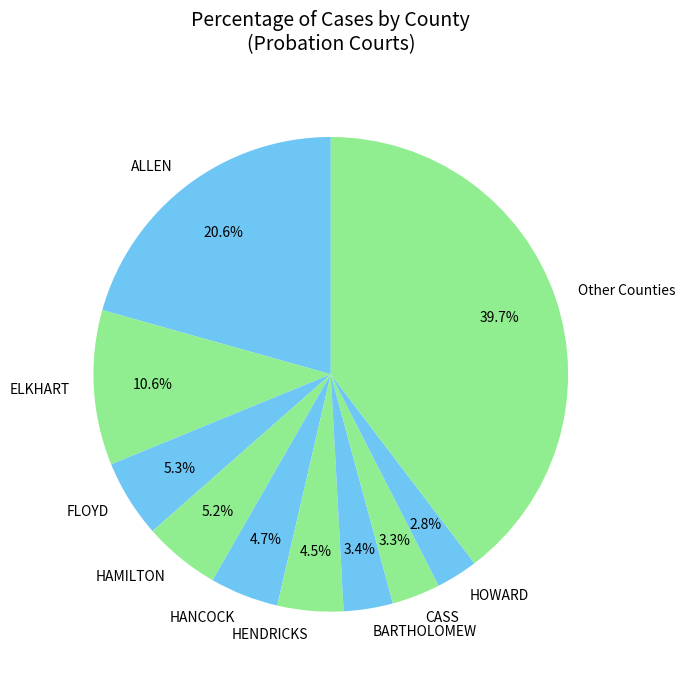

How many slices are in this pie chart?

10